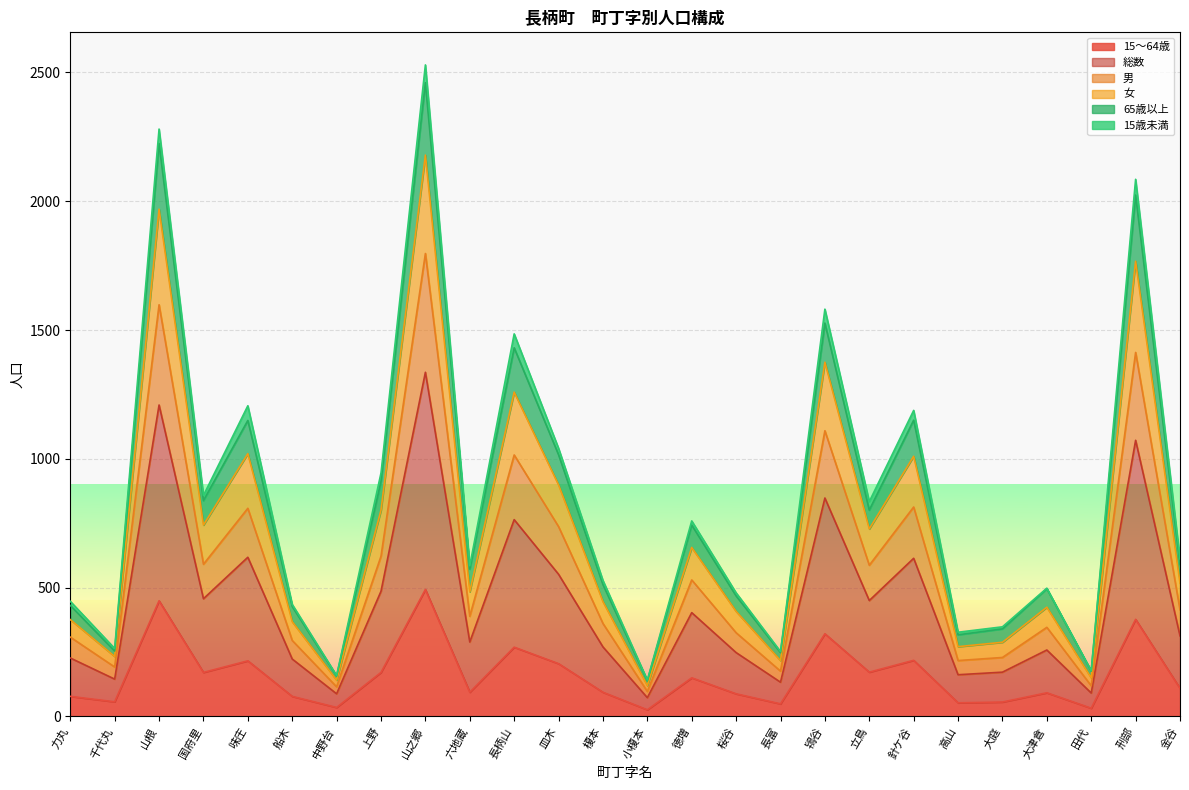

Does the chart display data point markers on the line(s)?

No